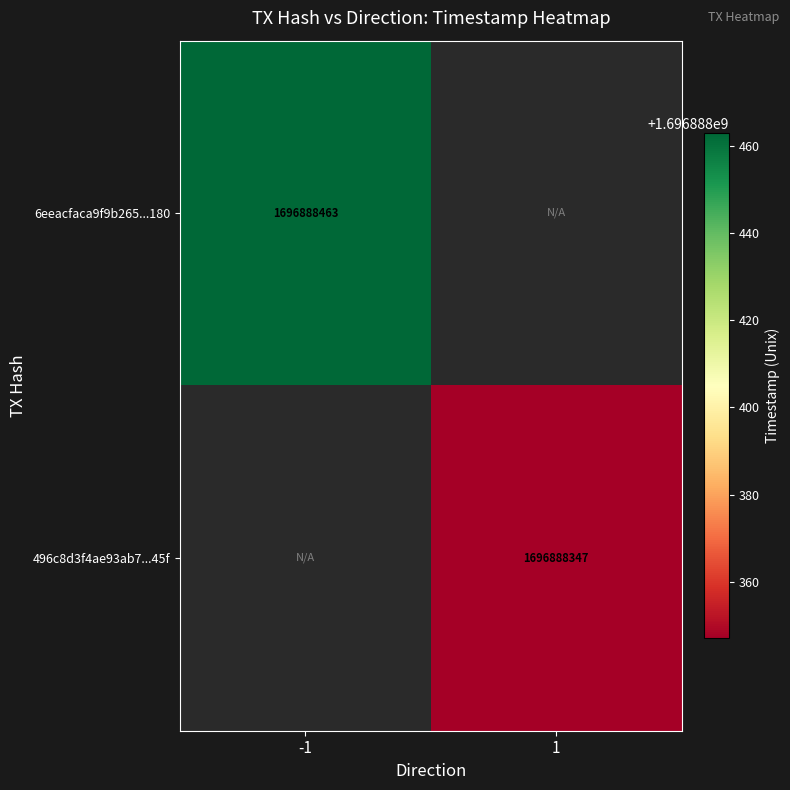

Is it true that 496c8d3f4ae93ab7...45f equals 1696888347 at 1?

True